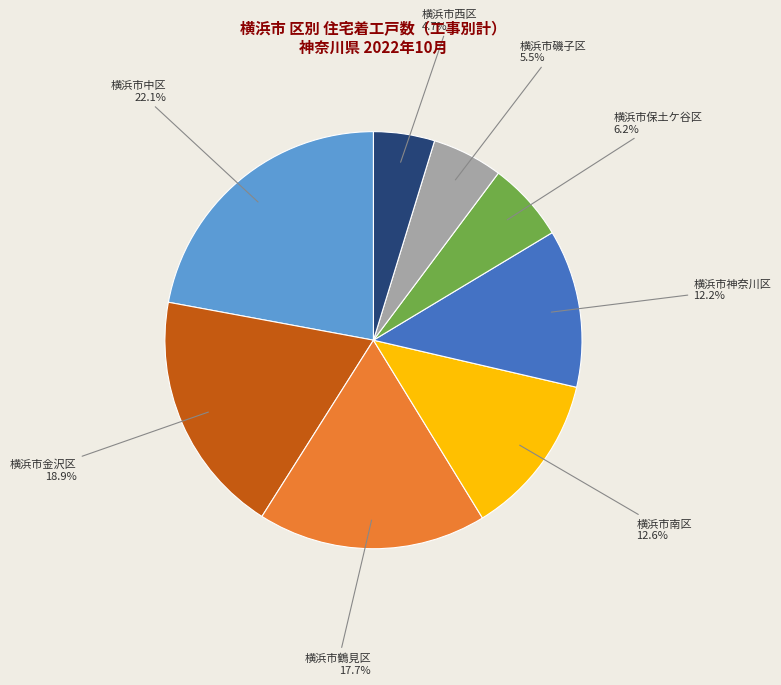

Does any single category account for the majority?

No